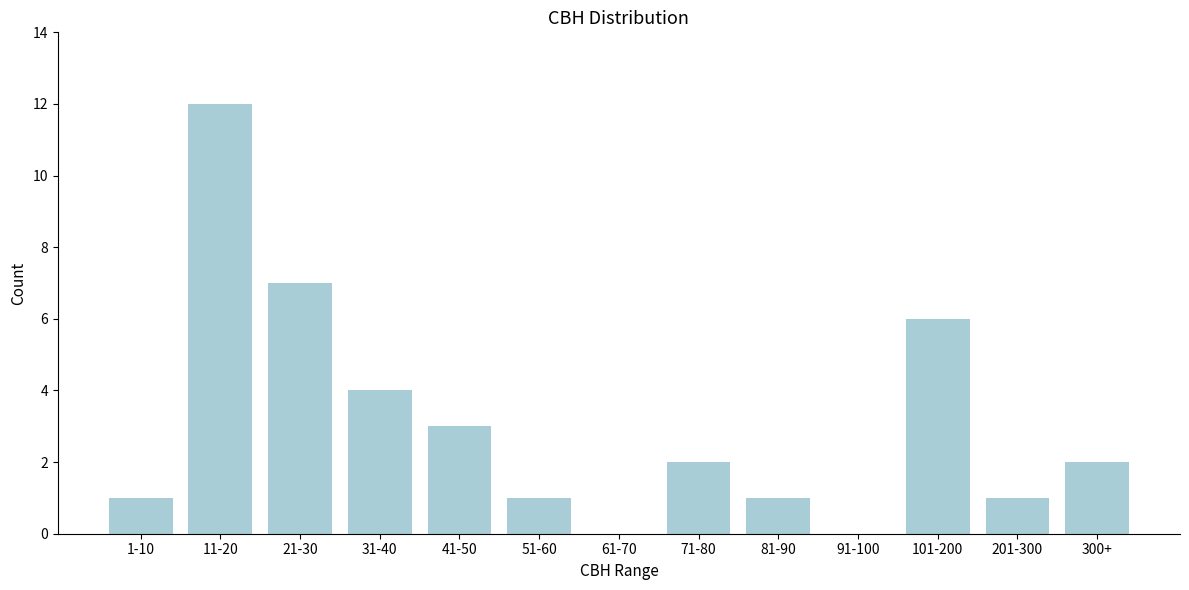

Reading left to right, extract all data points from this chart.

1-10=1	11-20=12	21-30=7	31-40=4	41-50=3	51-60=1	61-70=0	71-80=2	81-90=1	91-100=0	101-200=6	201-300=1	300+=2